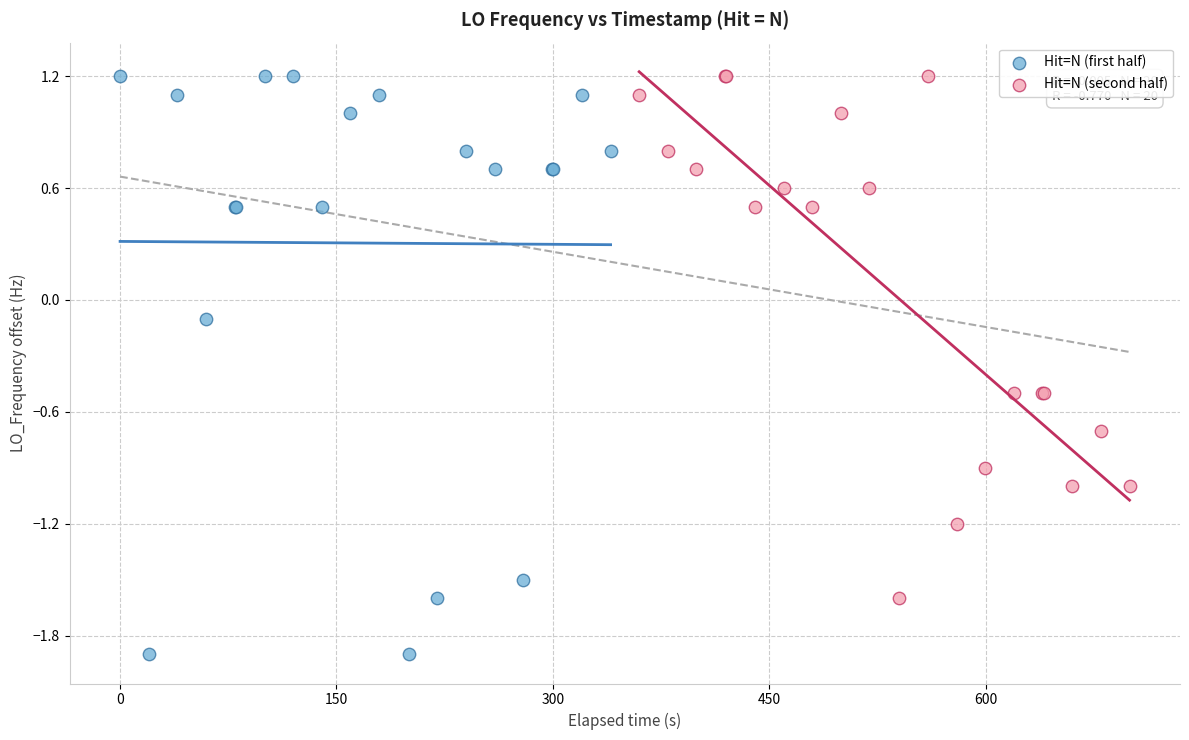

Which series has the largest Y range (max minus min)?

Hit=N (first half)